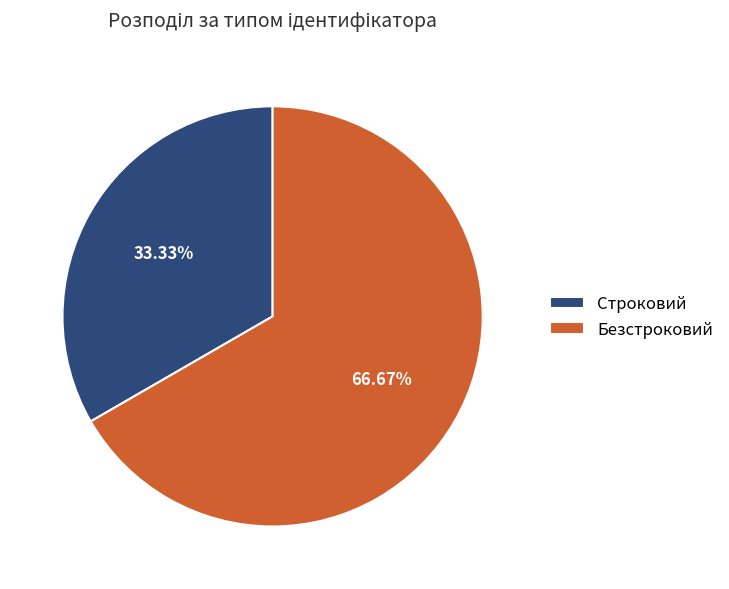

Does any single category account for the majority?

Yes